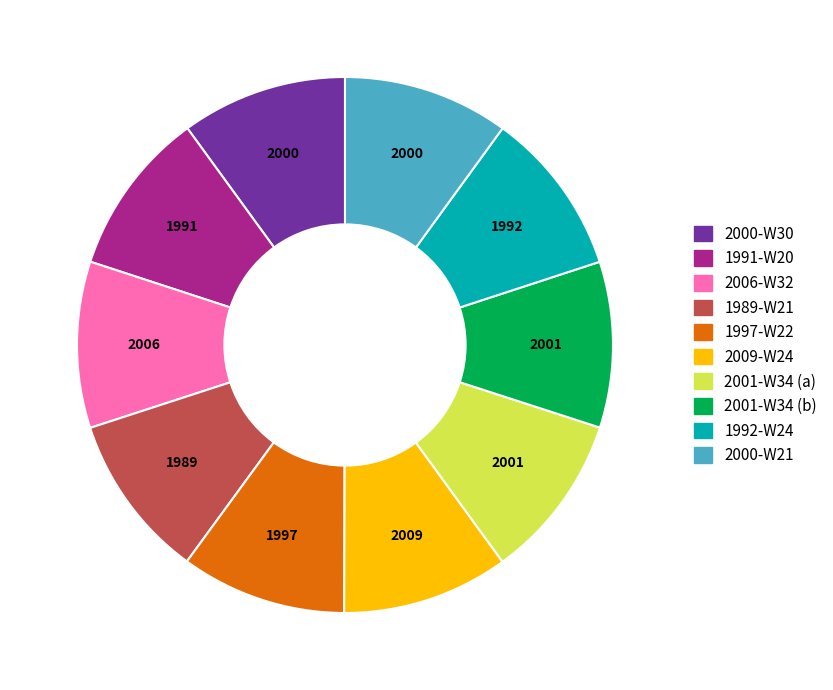

True or false: 2001-W34 (b) accounts for 25% of the total.

False